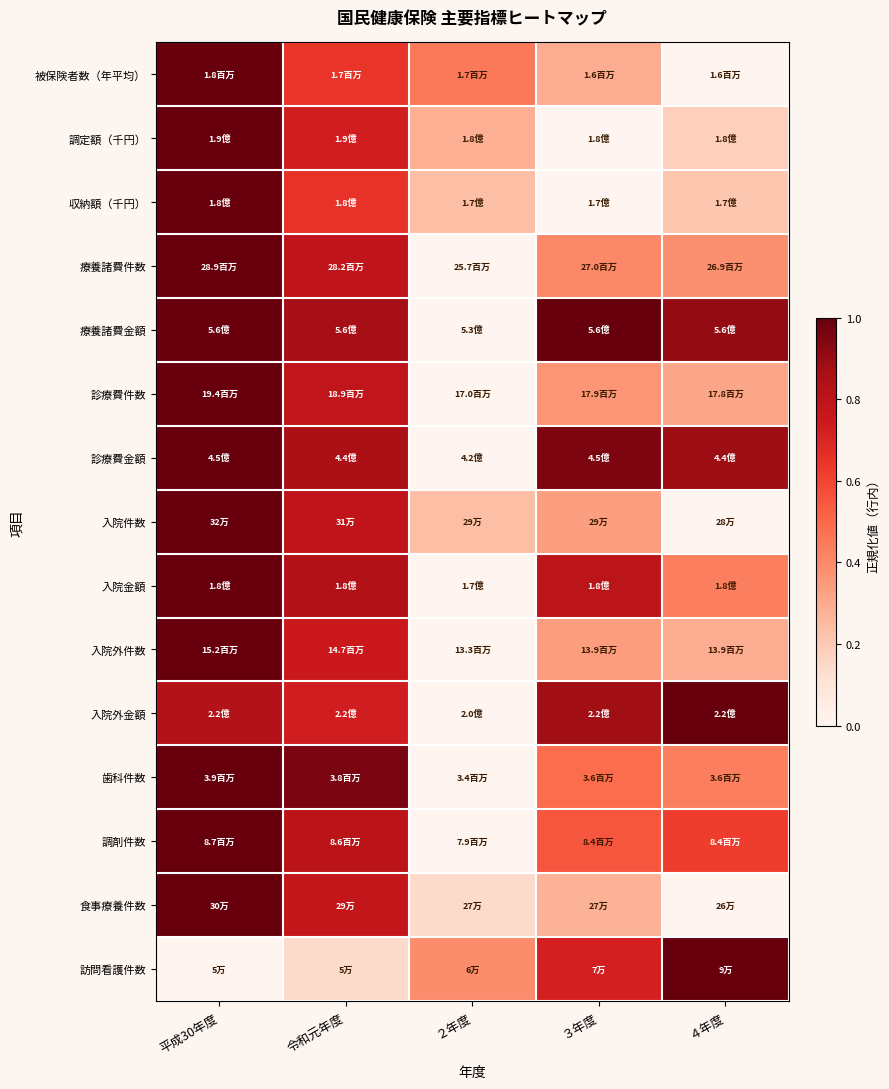

What is the spread (max minus min) of values at 令和元年度?

0.8